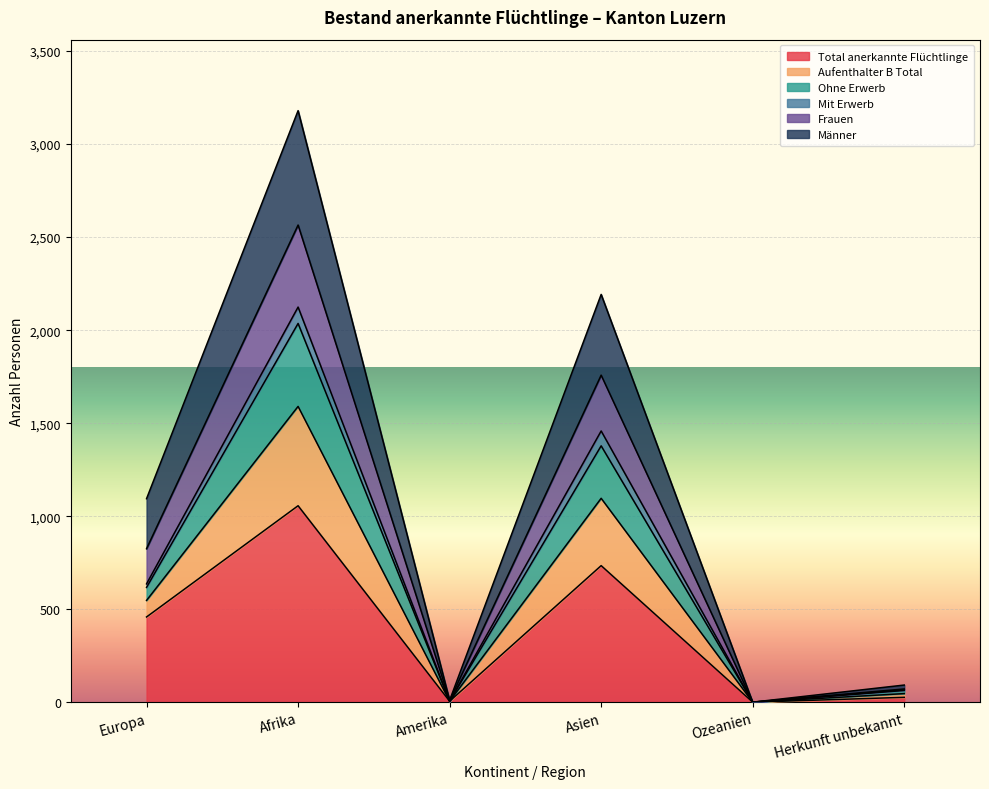

Which category has the highest value in the Total anerkannte Flüchtlinge series?

Afrika